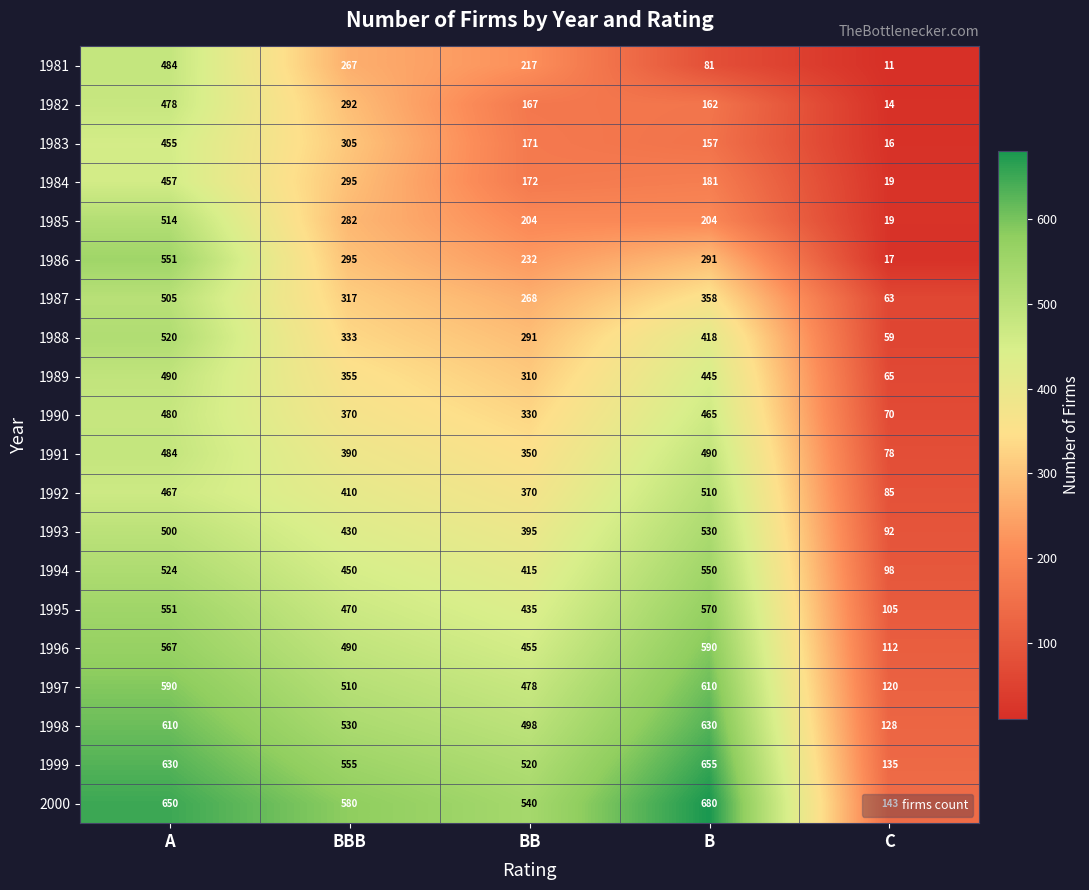

Which label corresponds to the largest value in the chart?

B